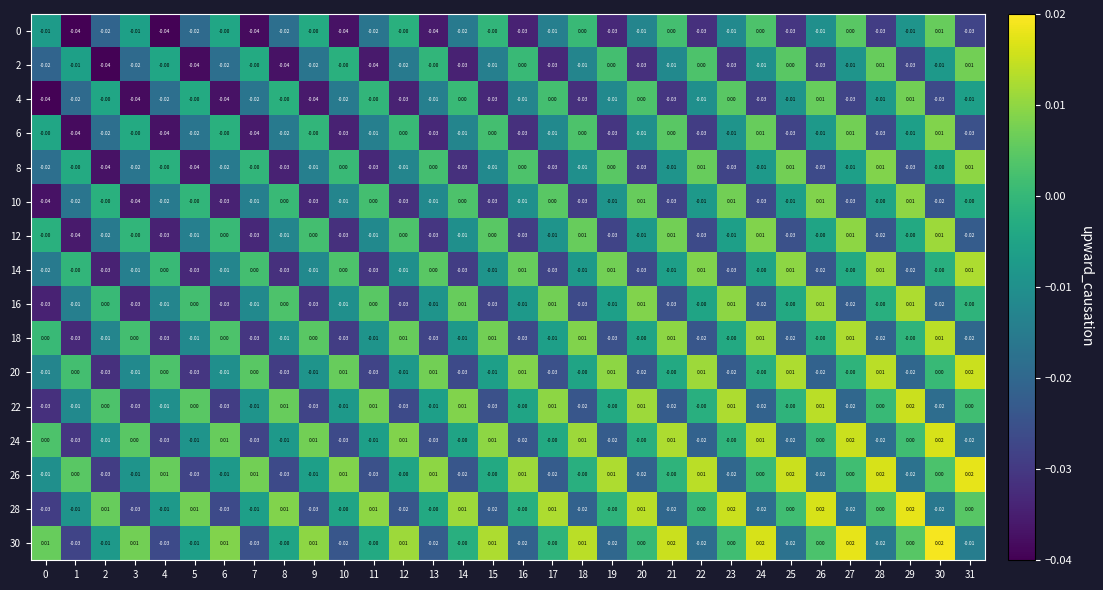

How many values in 8 are below zero?

20